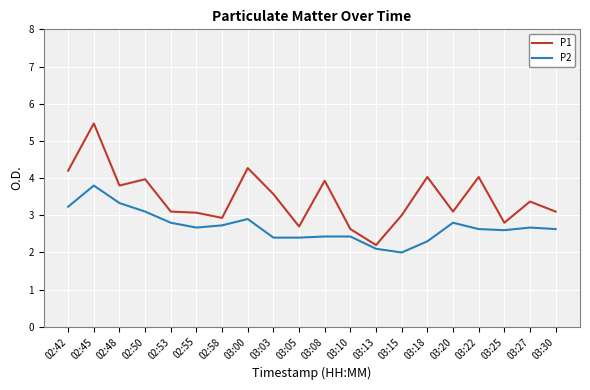

How many categories are shown in the chart?

20